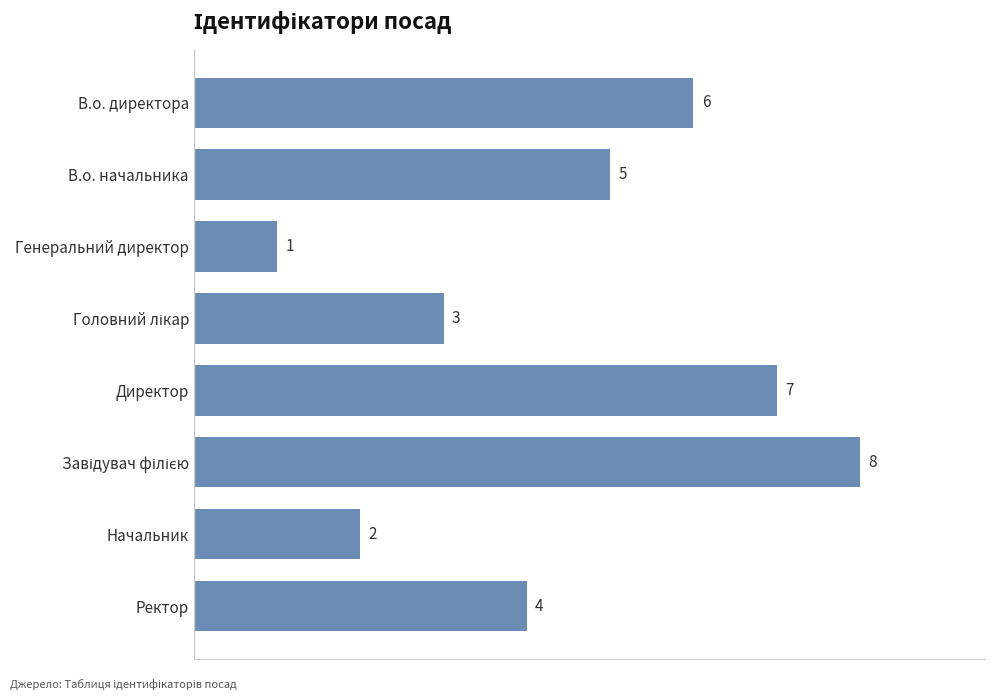

What is the value of the 7th bar from the top?

2